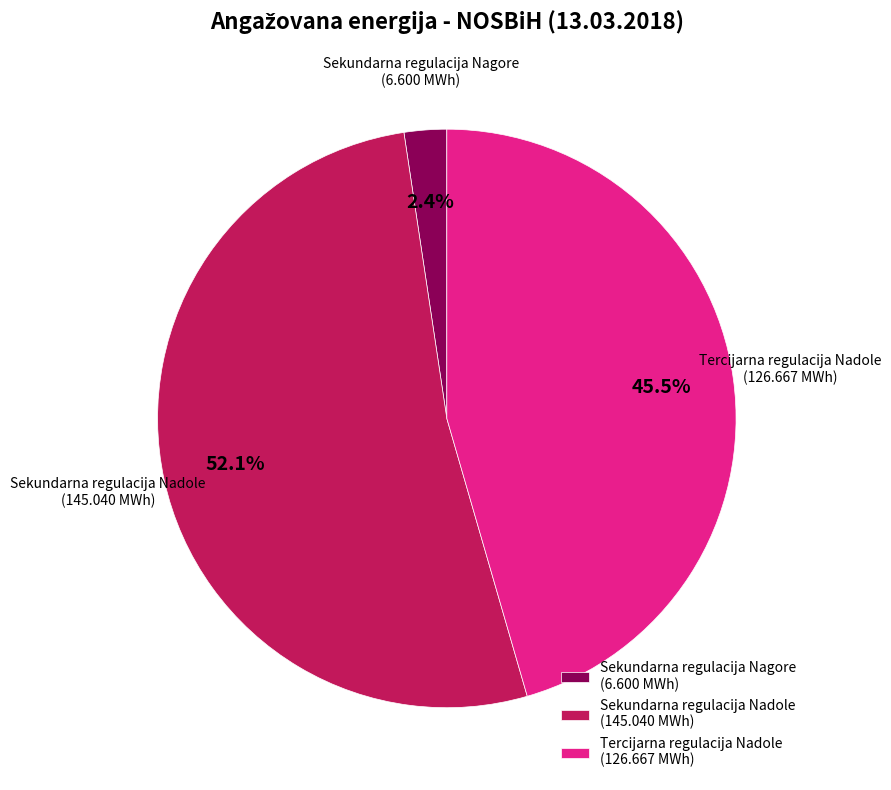

Is the sum of Tercijarna regulacija Nadole (126.667 MWh) and Sekundarna regulacija Nadole (145.040 MWh) greater than half?

Yes